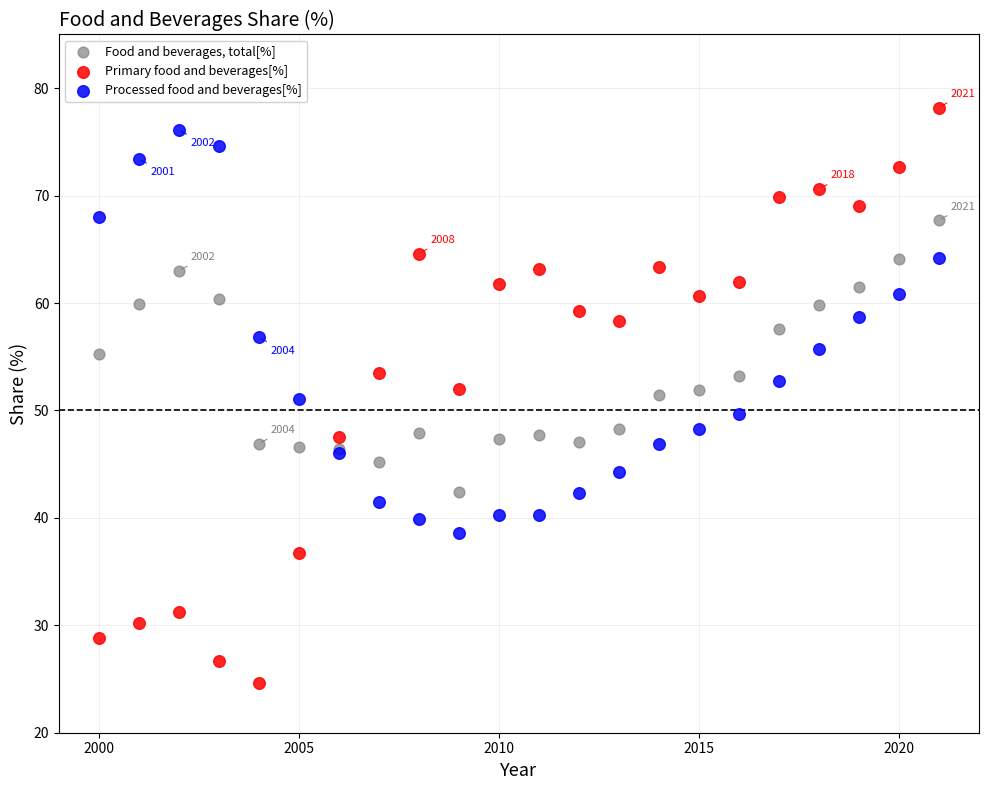

Which series contains the highest Y value?

Primary food and beverages[%]